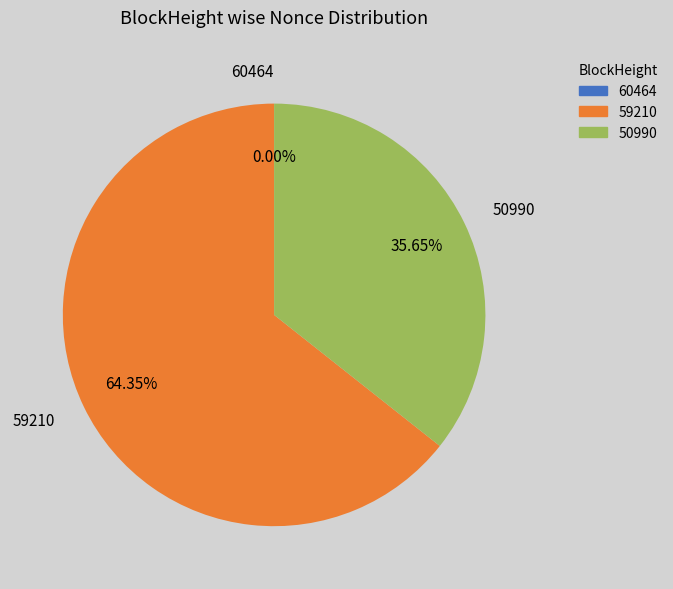

Which slice represents more than half of the pie?

59210